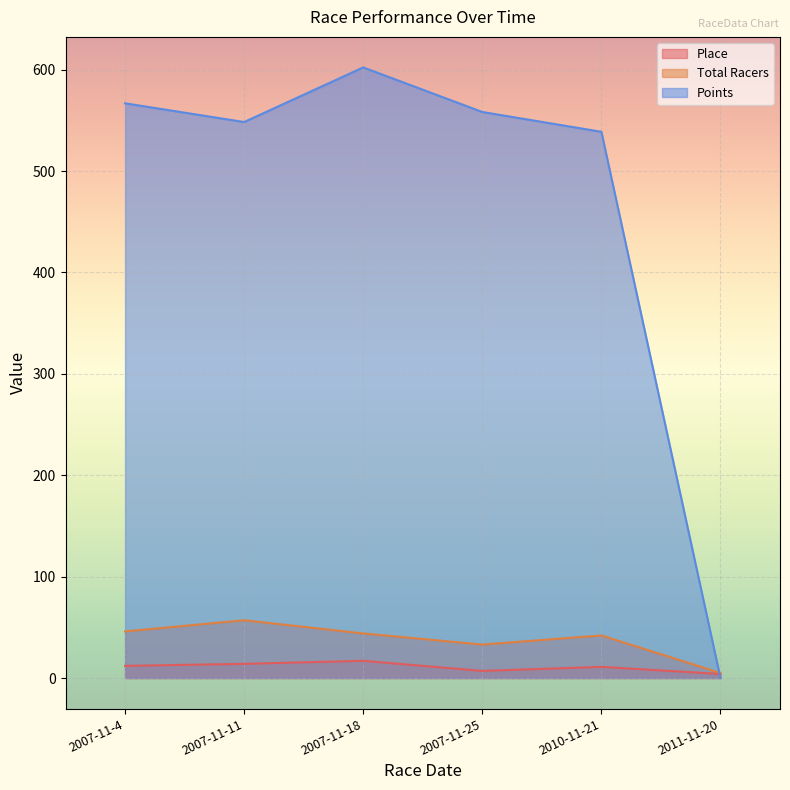

What is the spread (max minus min) of values at 2007-11-25?

551.3